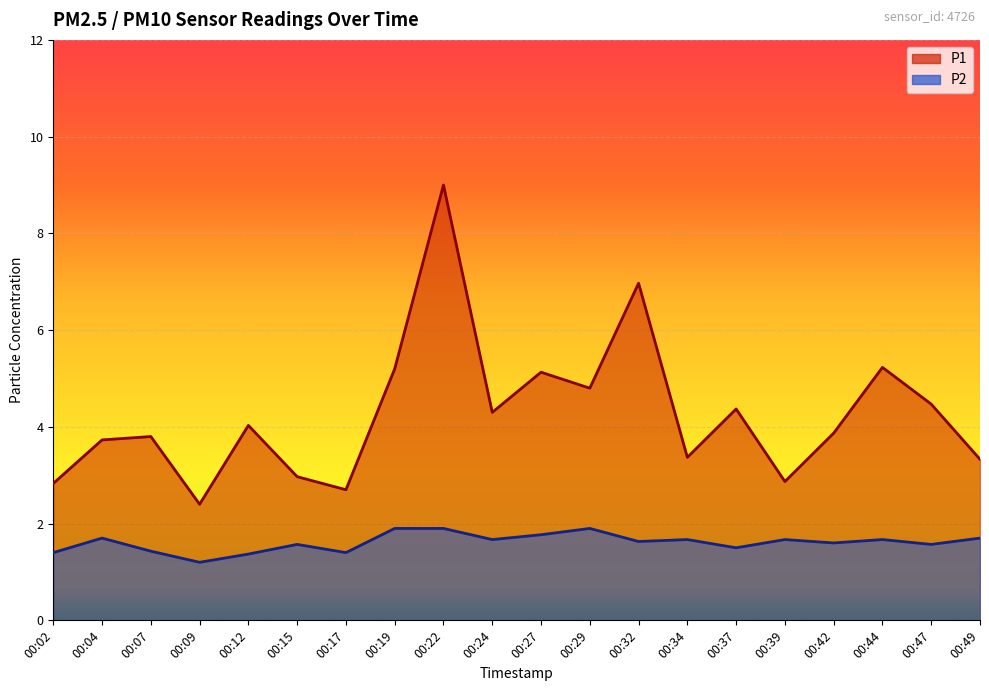

Count the number of categories in the chart.

20